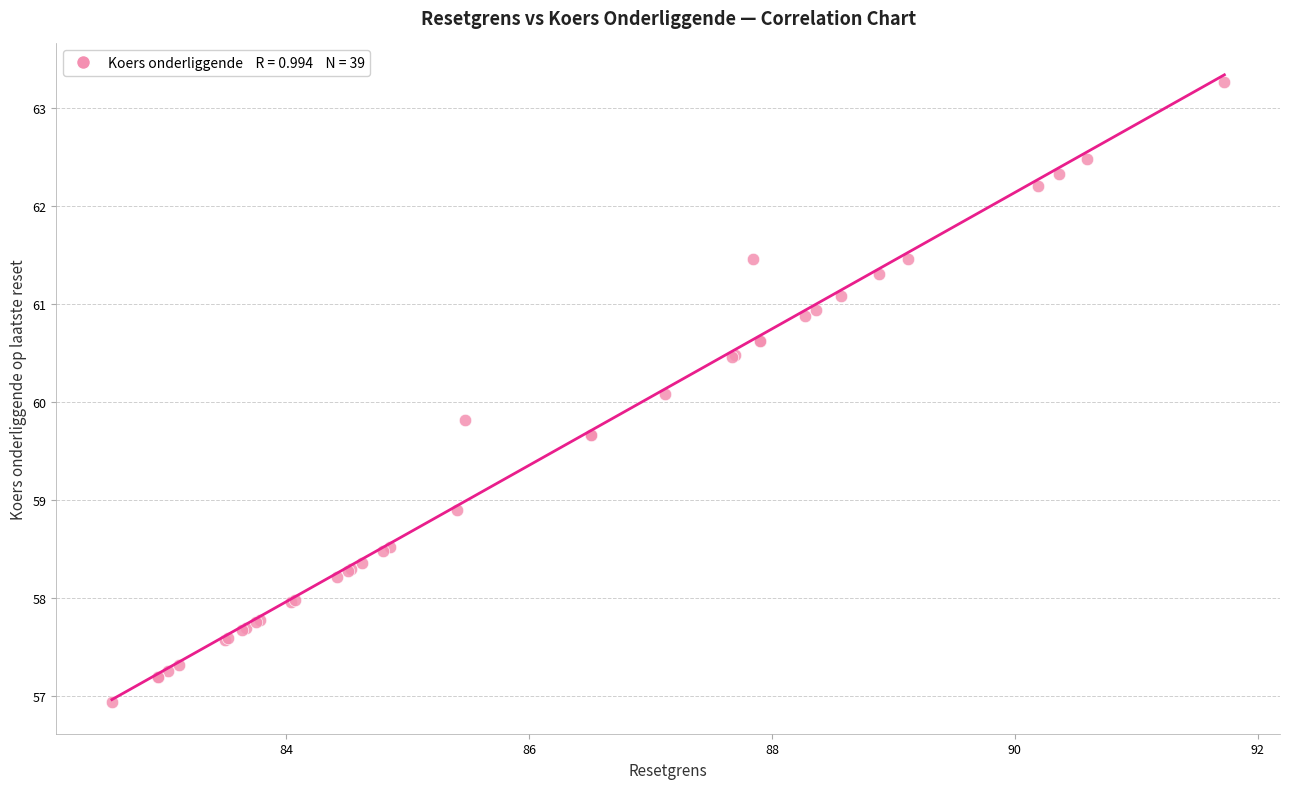

What Y value in the scatter plot is closest to 60?

60.1